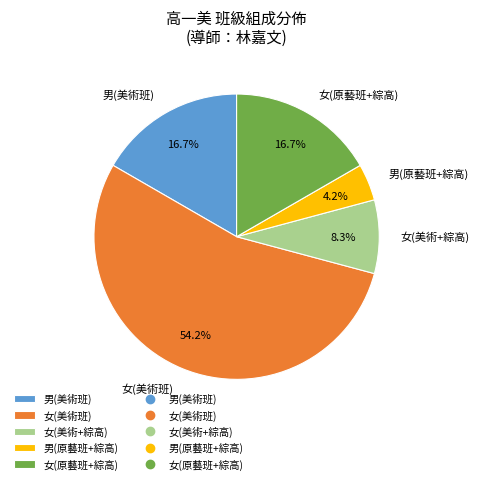

Which category has the smallest portion of the pie?

男(原藝班+綜高)